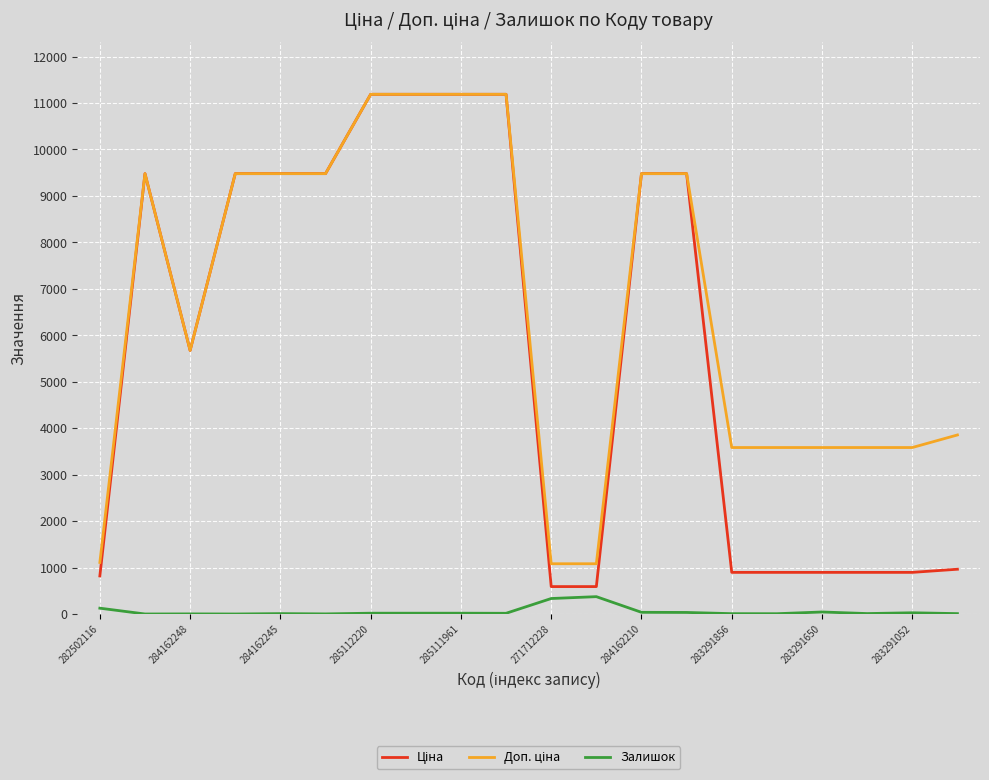

What is the maximum value for Залишок?

373.0